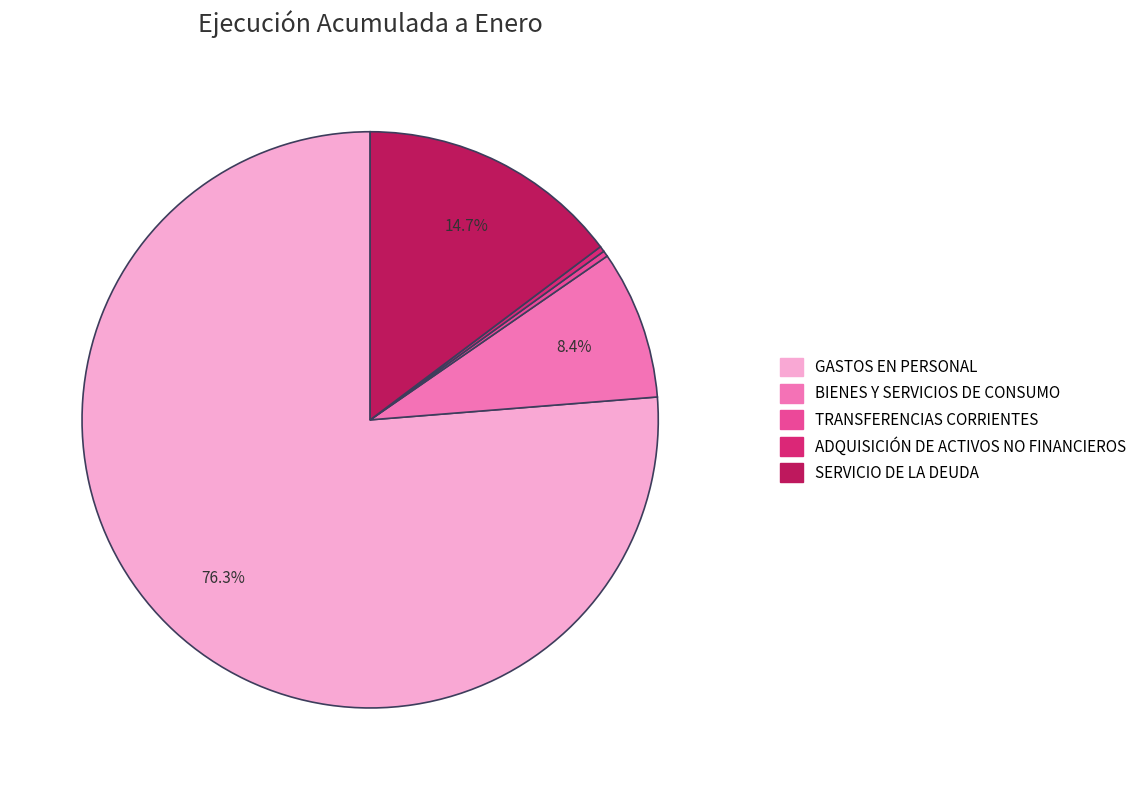

True or false: ADQUISICIÓN DE ACTIVOS NO FINANCIEROS accounts for 0% of the total.

True